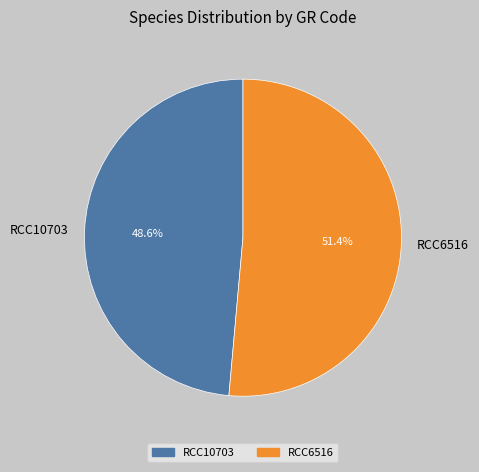

Combined, what portion of the pie is RCC6516 and RCC10703?

100.0%